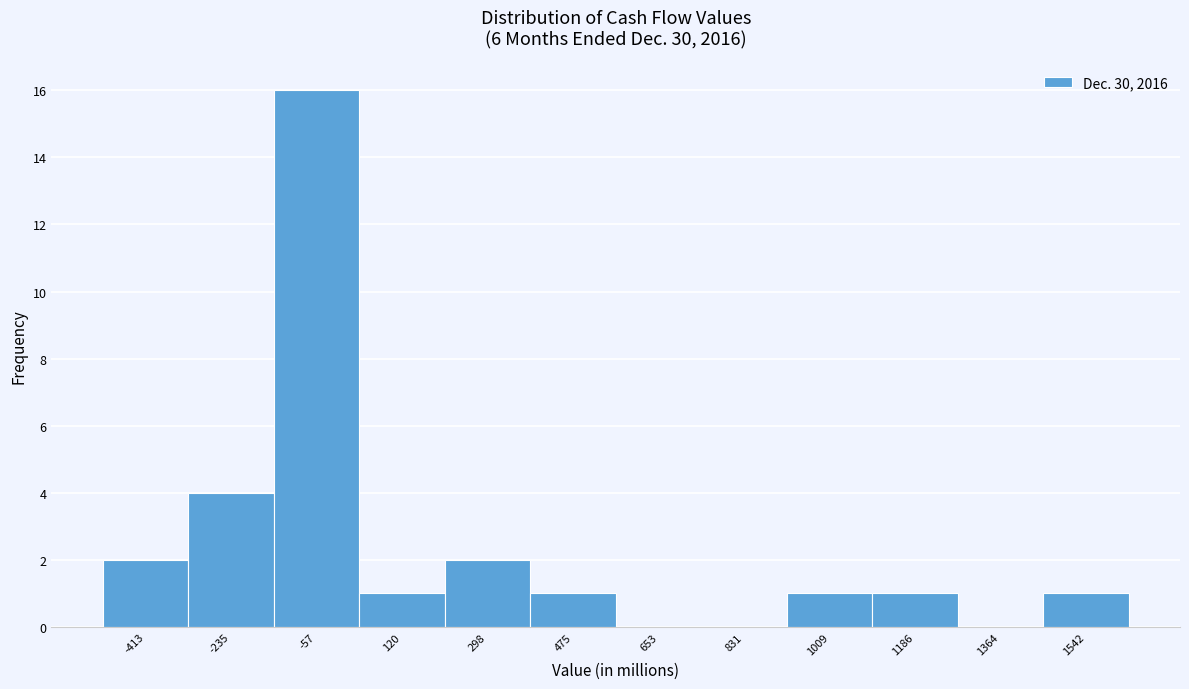

Reading left to right, extract all data points from this chart.

-413=2	-235=4	-57=16	120=1	298=2	475=1	653=0	831=0	1009=1	1186=1	1364=0	1542=1